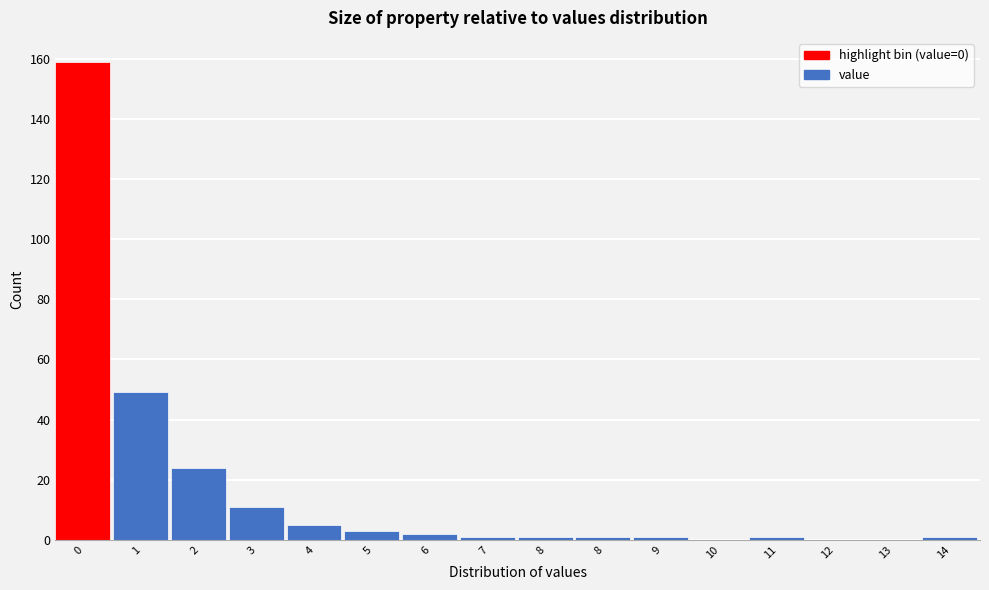

Are the bars horizontal?

No